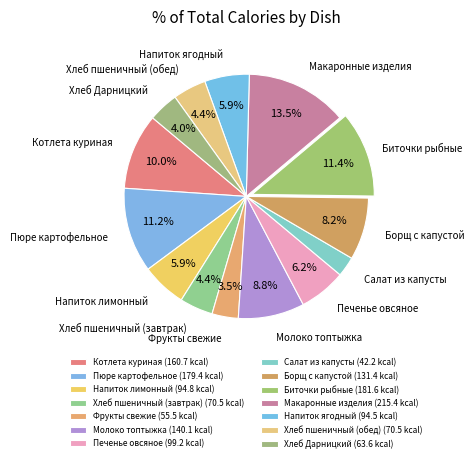

Which has a higher value, Напиток лимонный or Пюре картофельное?

Пюре картофельное